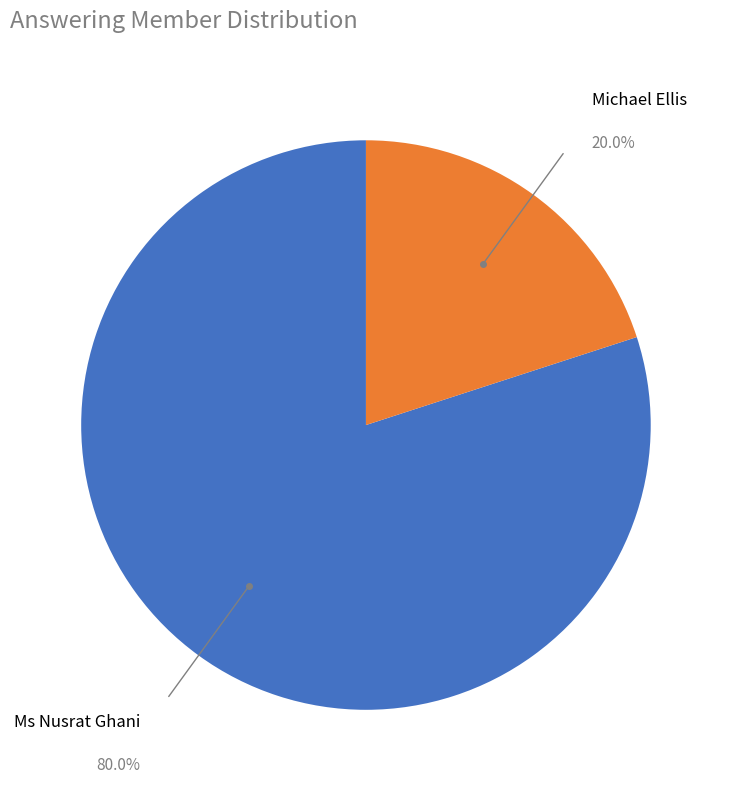

Between Michael Ellis and Ms Nusrat Ghani, which is larger?

Ms Nusrat Ghani